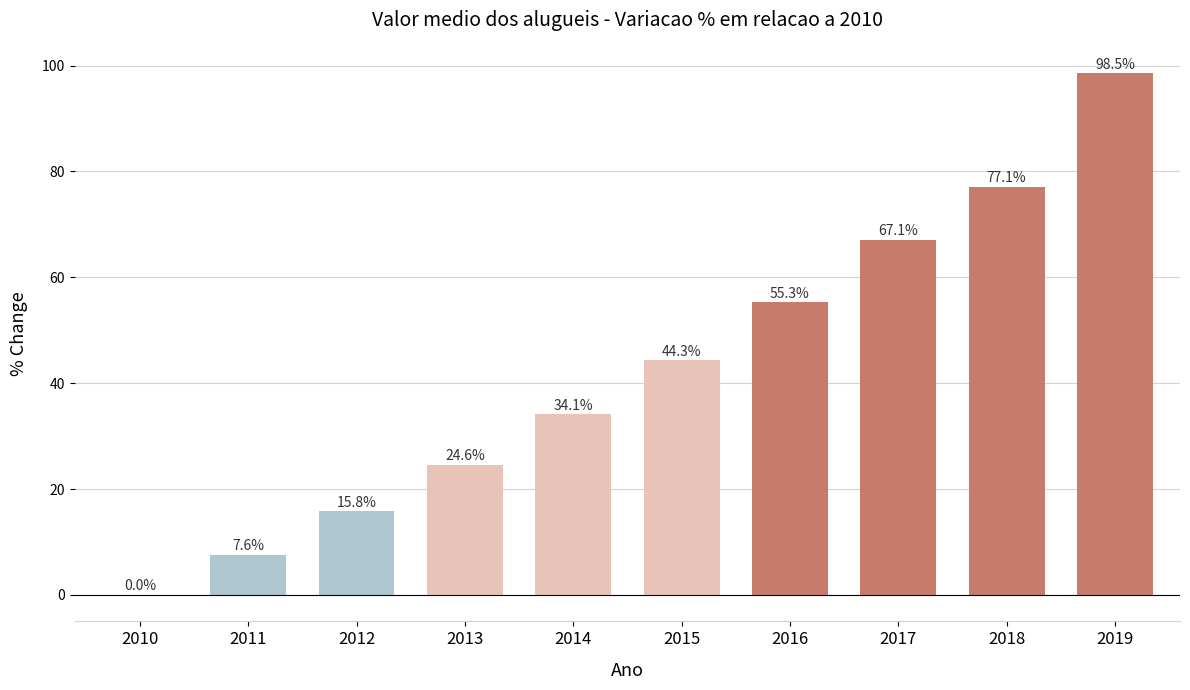

Reading left to right, extract all data points from this chart.

2010=0.0	2011=7.6	2012=15.8	2013=24.6	2014=34.1	2015=44.3	2016=55.3	2017=67.1	2018=77.1	2019=98.5